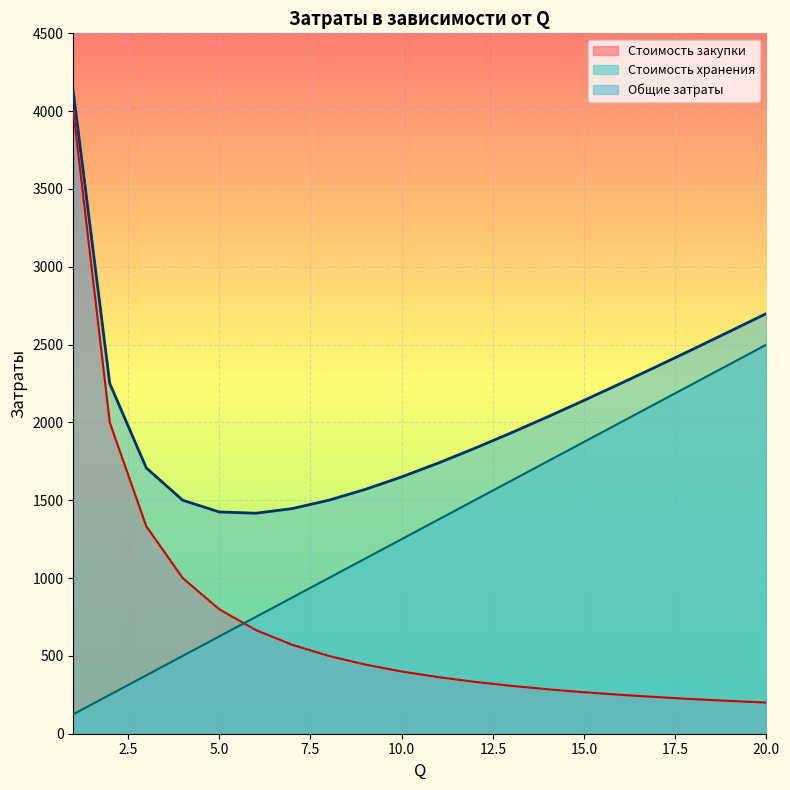

What is the lowest value of the Стоимость хранения series?

125.0